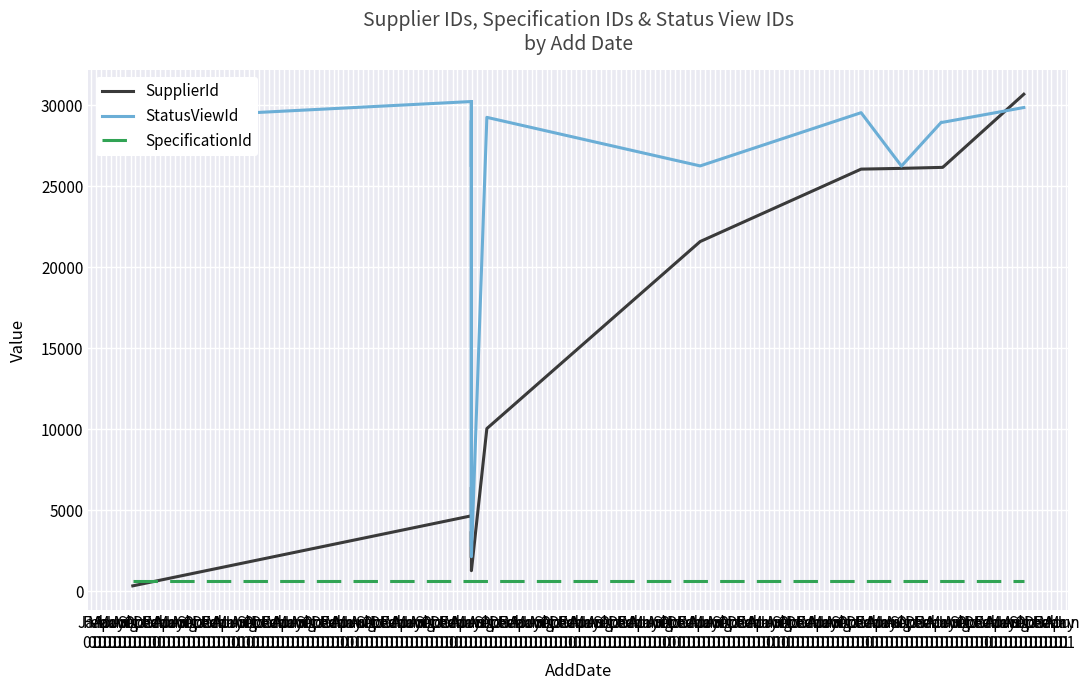

Which series ends up on top after the final intersection of SpecificationId and SupplierId?

SupplierId